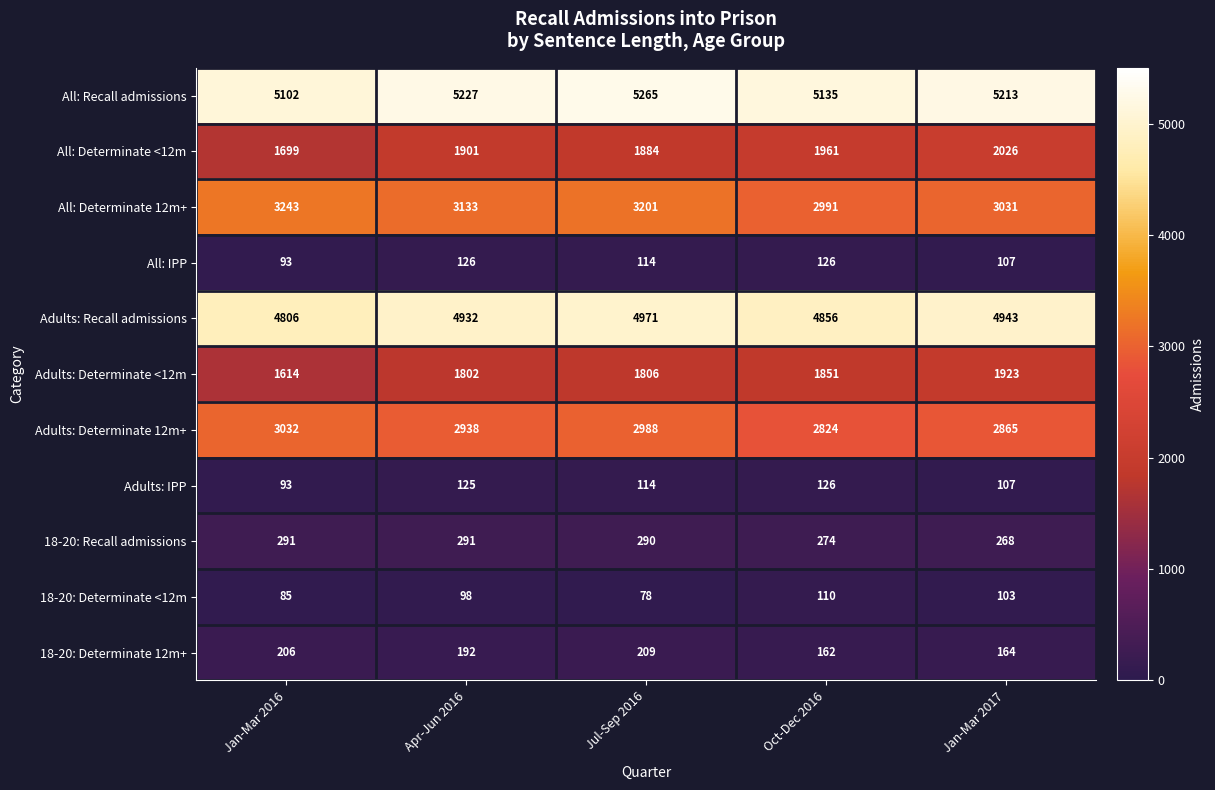

How many Adults: Determinate 12m+ values are between 2865 and 2988?

3